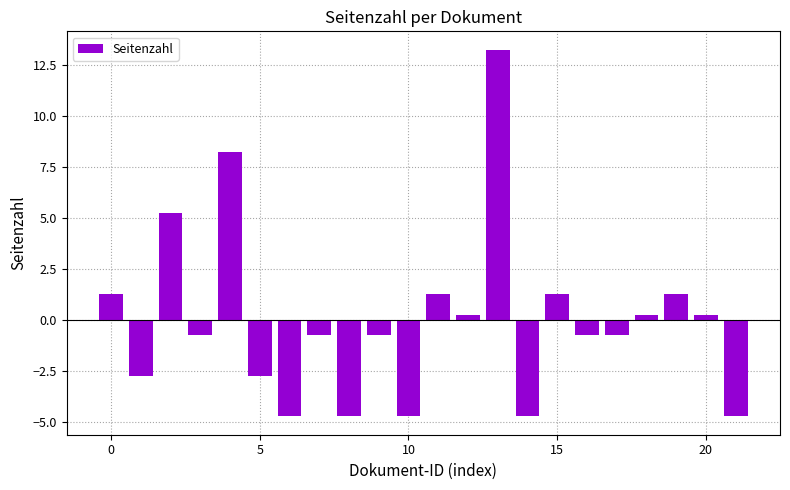

How many bars are there in total?

22